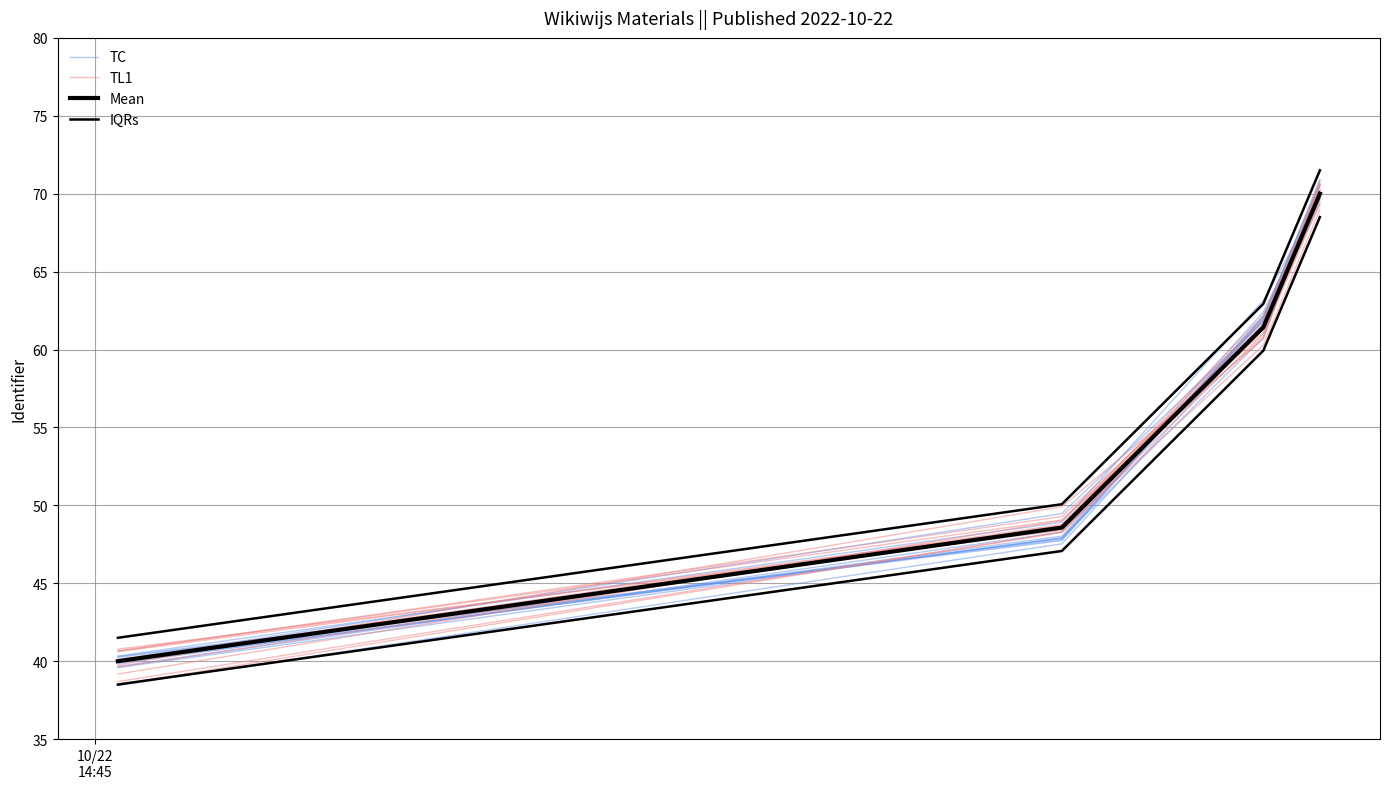

True or false: IQRs has more than 1 interior local peaks.

False